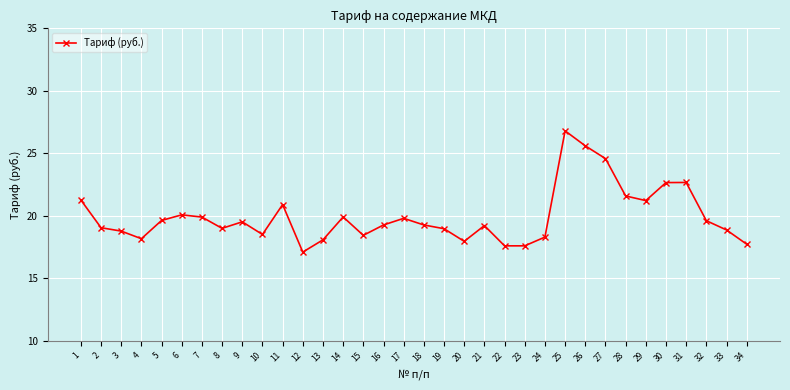

True or false: the data has more than 0 interior local peaks.

True